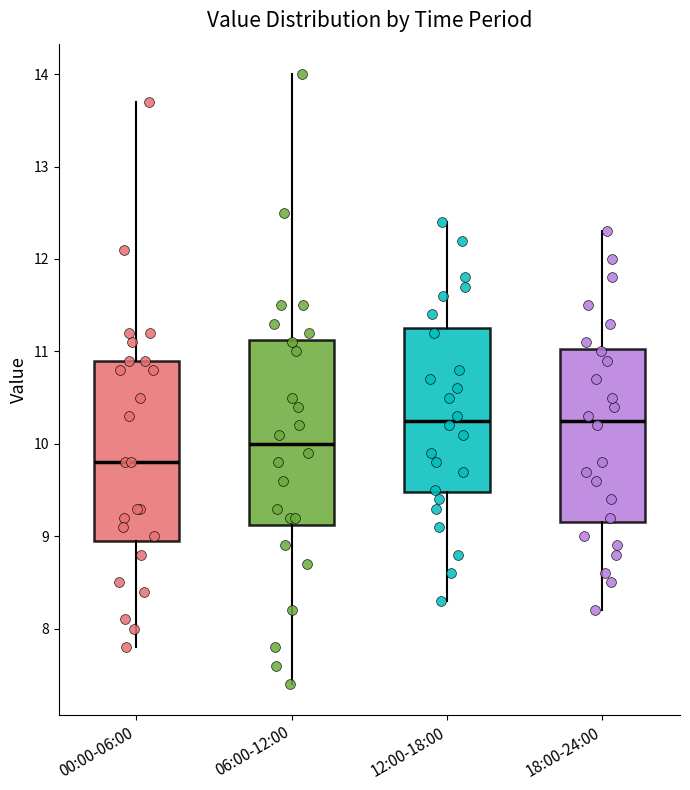

Where is the upper edge of the box for 18:00-24:00 on the y-axis? The values are not printed on the chart, so give them approximately, as read against the axis.

11.0